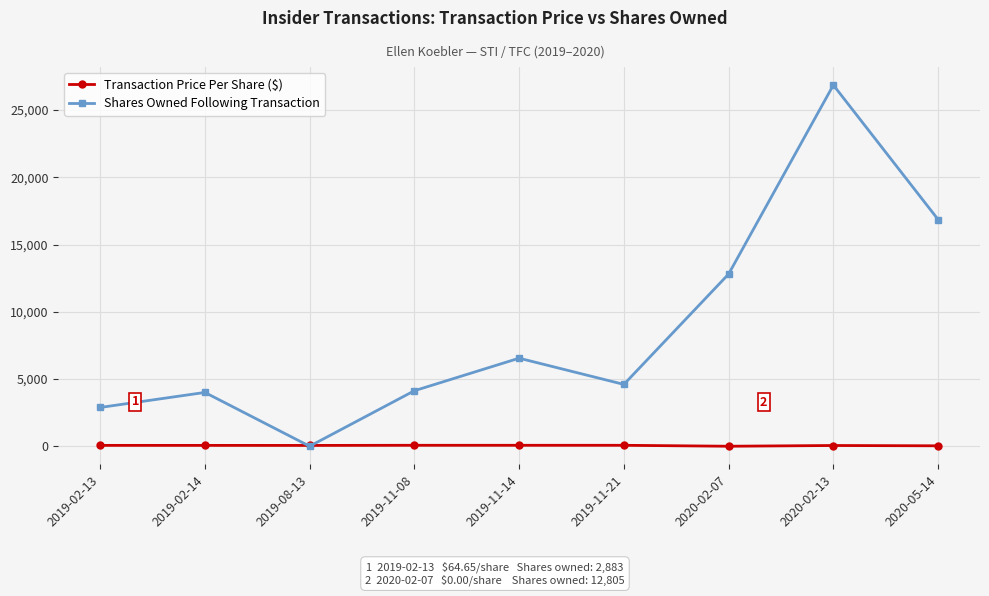

At which label is Shares Owned Following Transaction closest to 13430?

2020-02-07